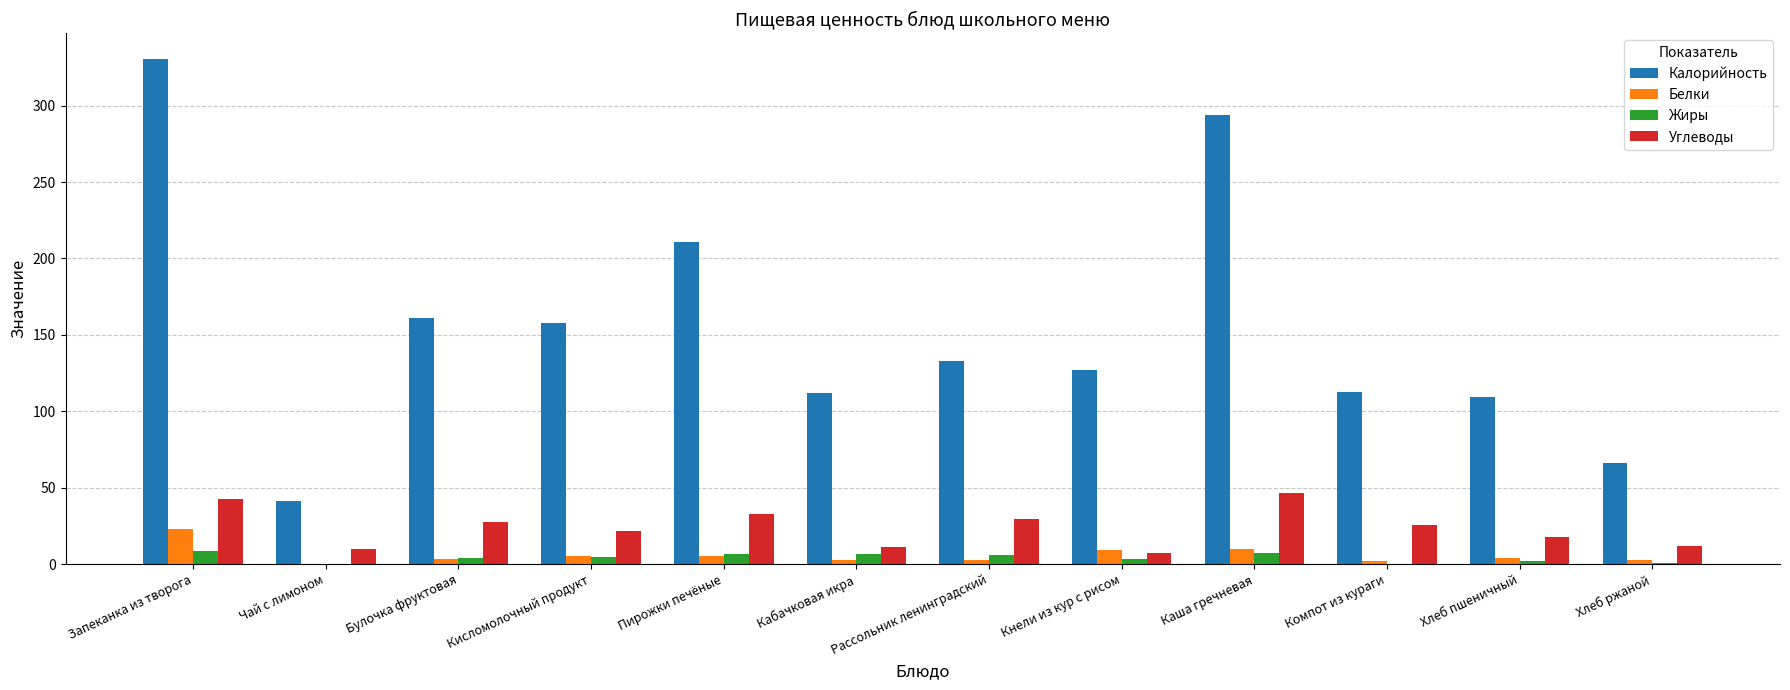

The value of Углеводы at Запеканка из творога is 28.0. True or false?

False